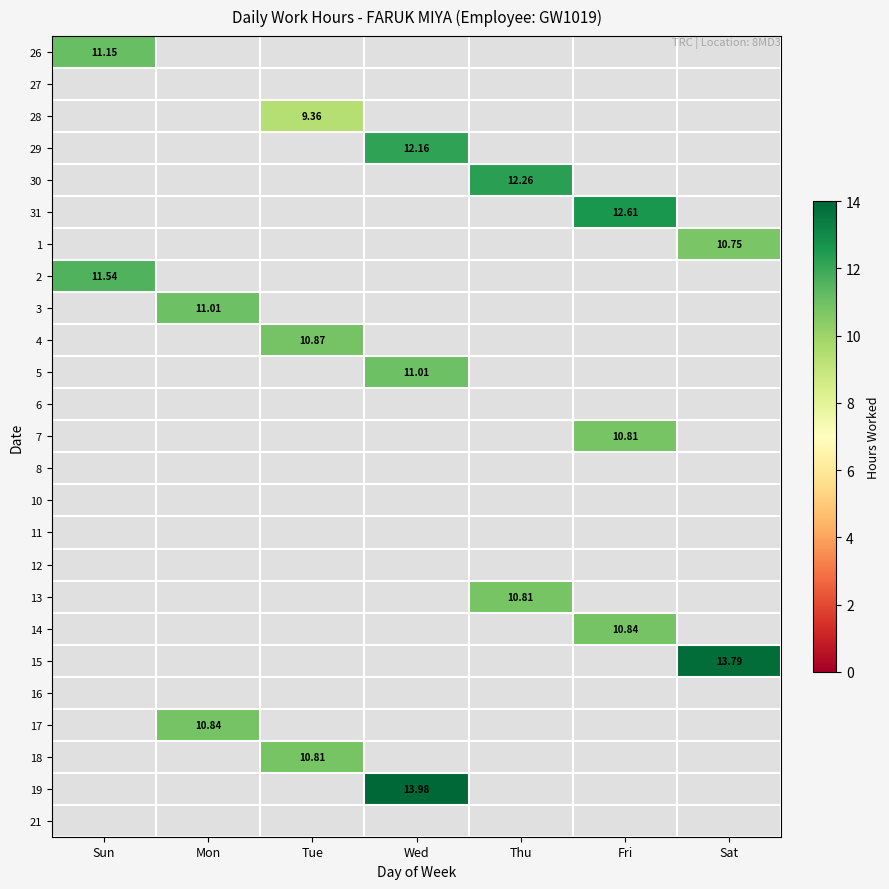

The 17 series shows 10.8 at Mon. True or false?

True